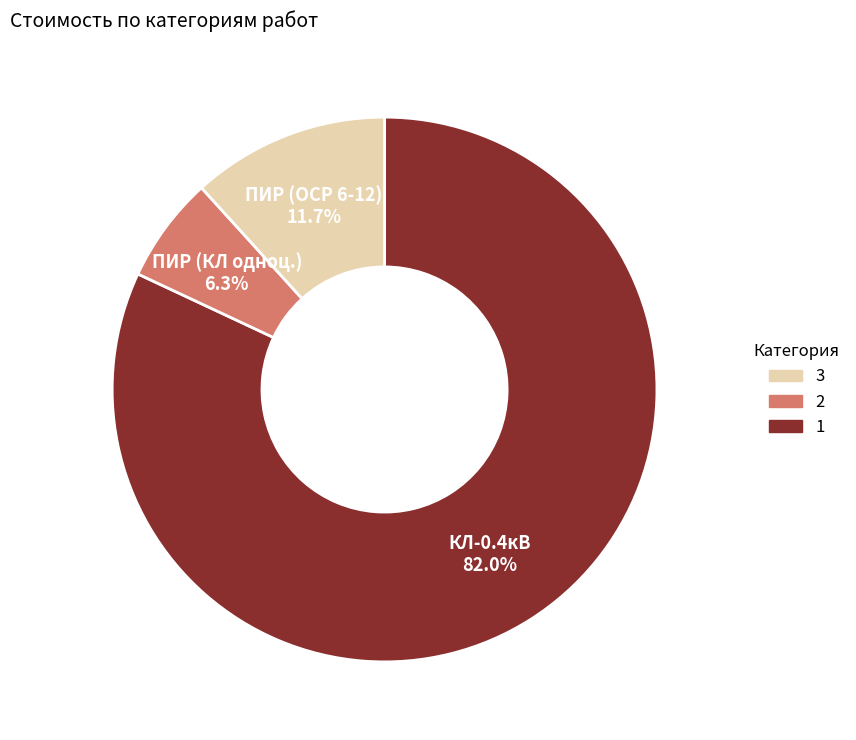

Does any single category account for the majority?

Yes